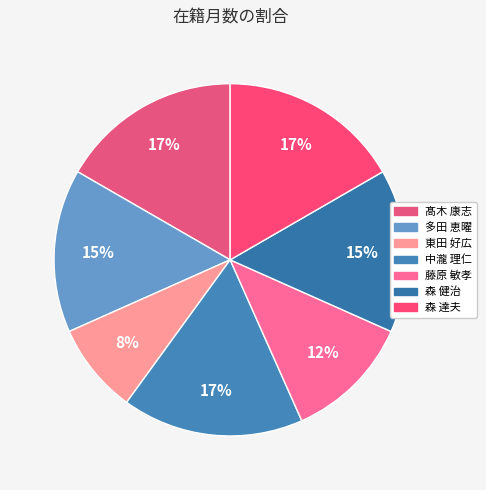

How many slices are in this pie chart?

7